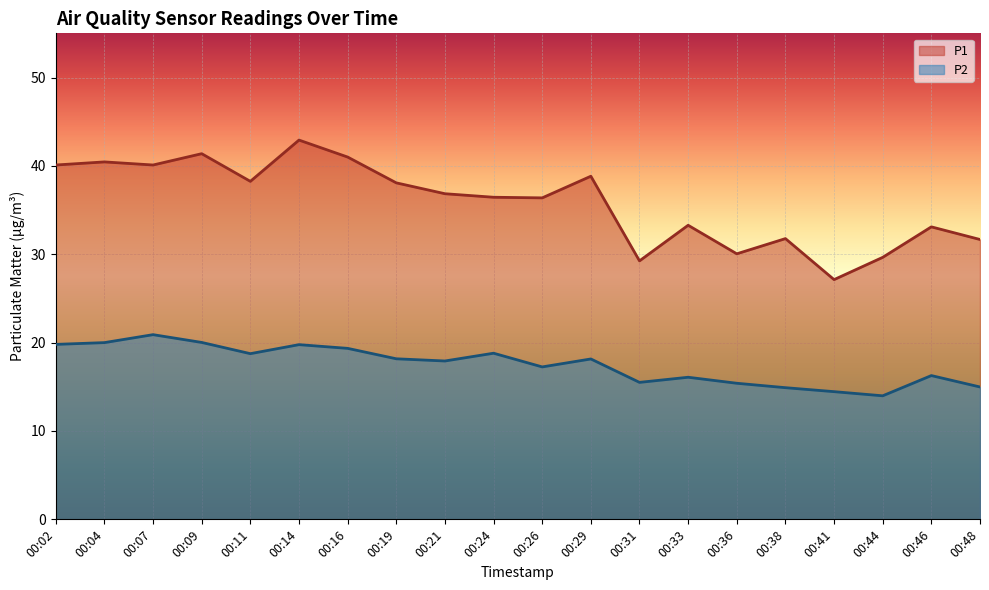

The P1 series shows 59.2 at 00:09. True or false?

False